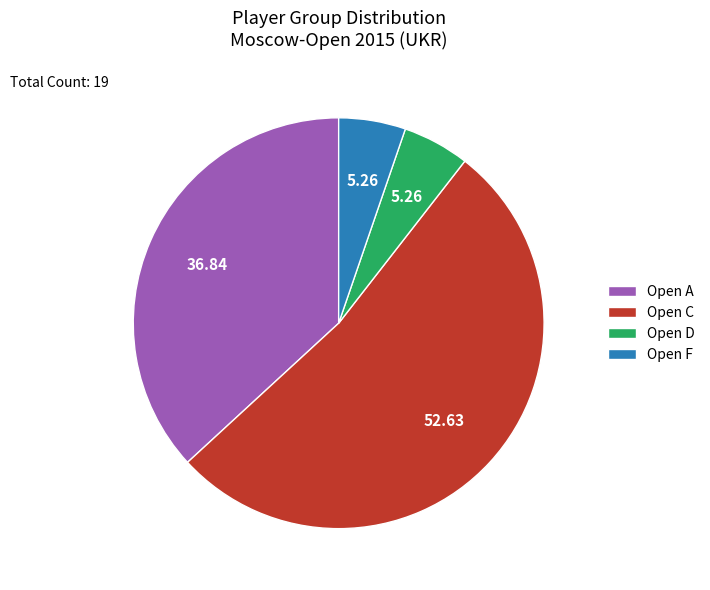

Which slice represents more than half of the pie?

Open C